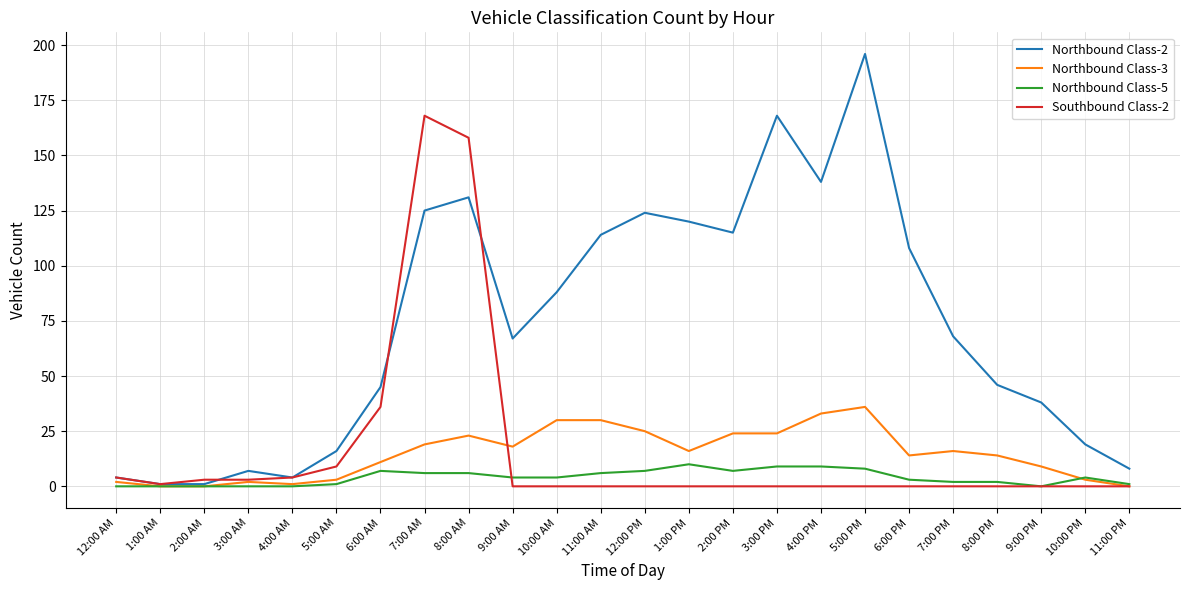

Where is the first local maximum for Northbound Class-2?

3:00 AM